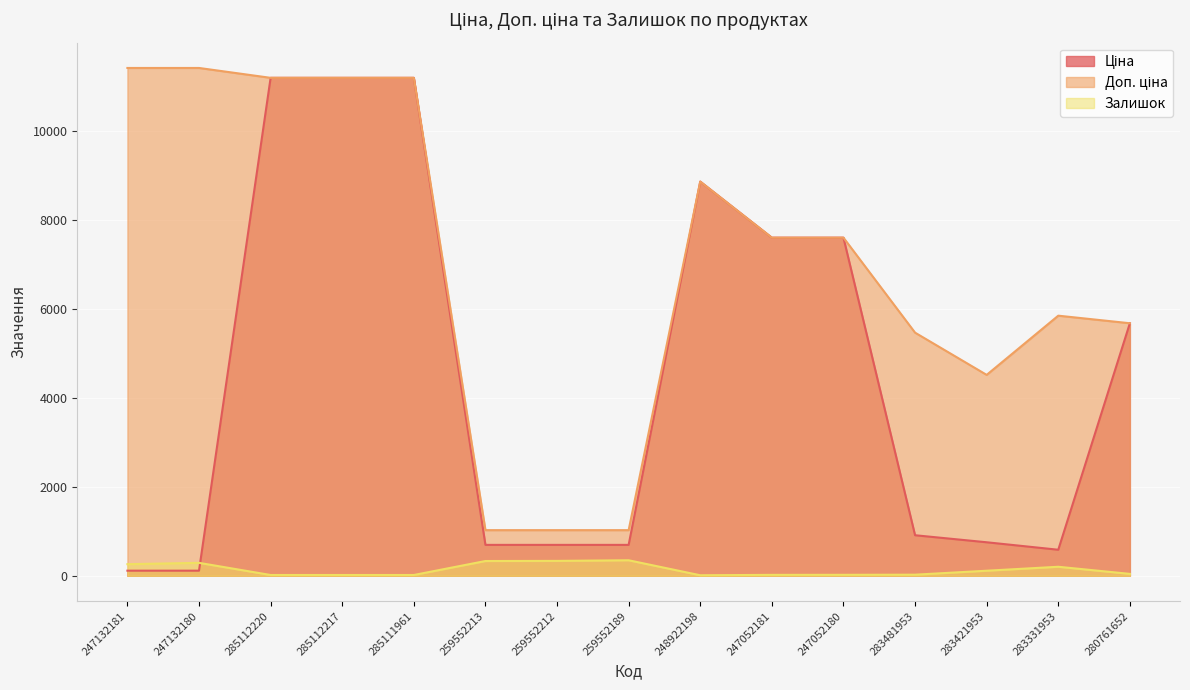

True or false: Ціна and Доп. ціна cross at least once.

False